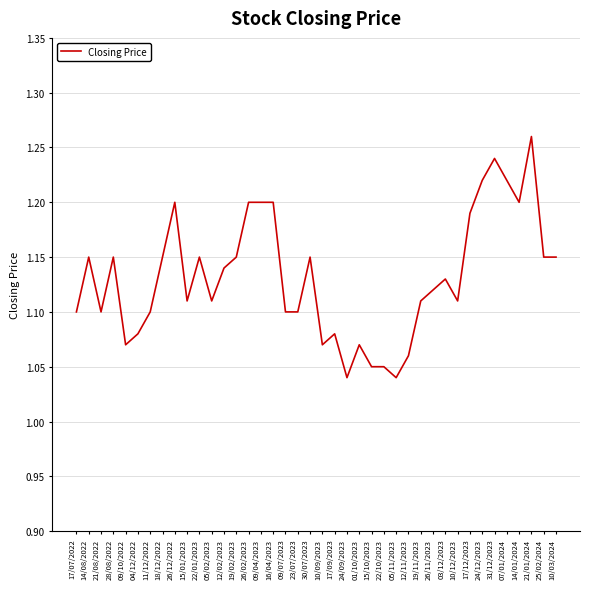

Approximately how many times larger is the value at 03/12/2023 compared to 17/12/2023?

0.9